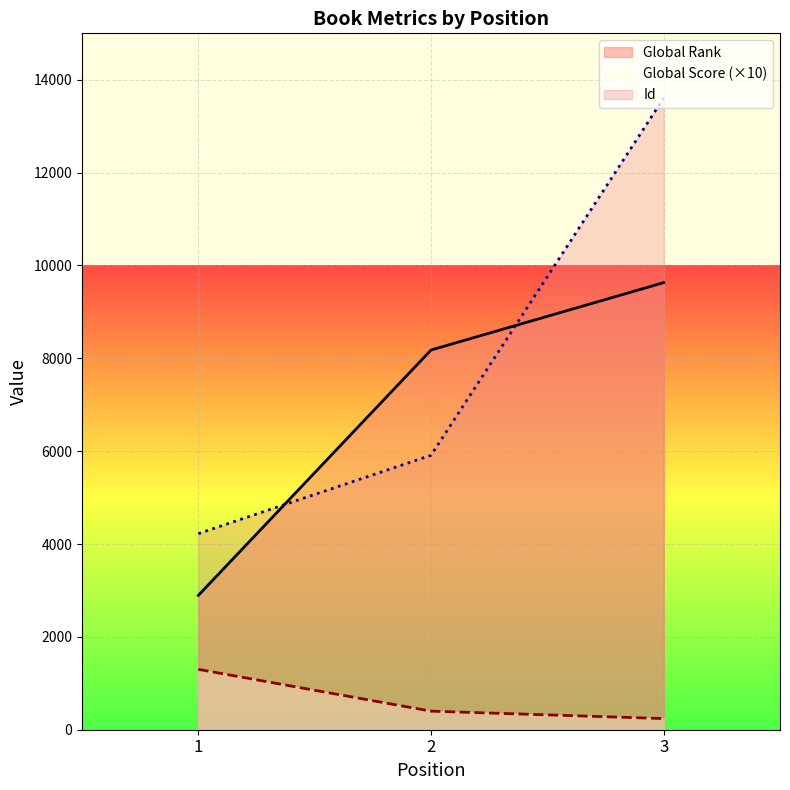

At which label is Global Score closest to 770?

2